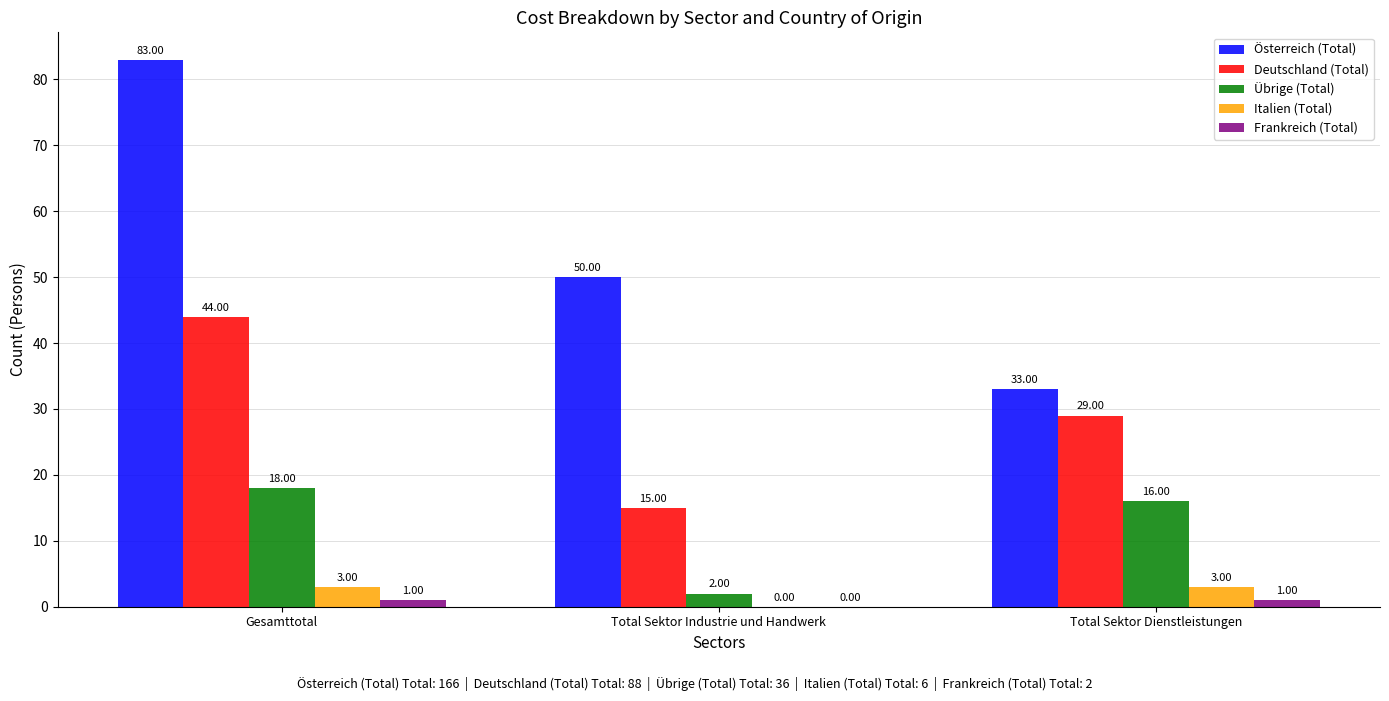

True or false: Übrige (Total) has a value of 25 at Gesamttotal.

False